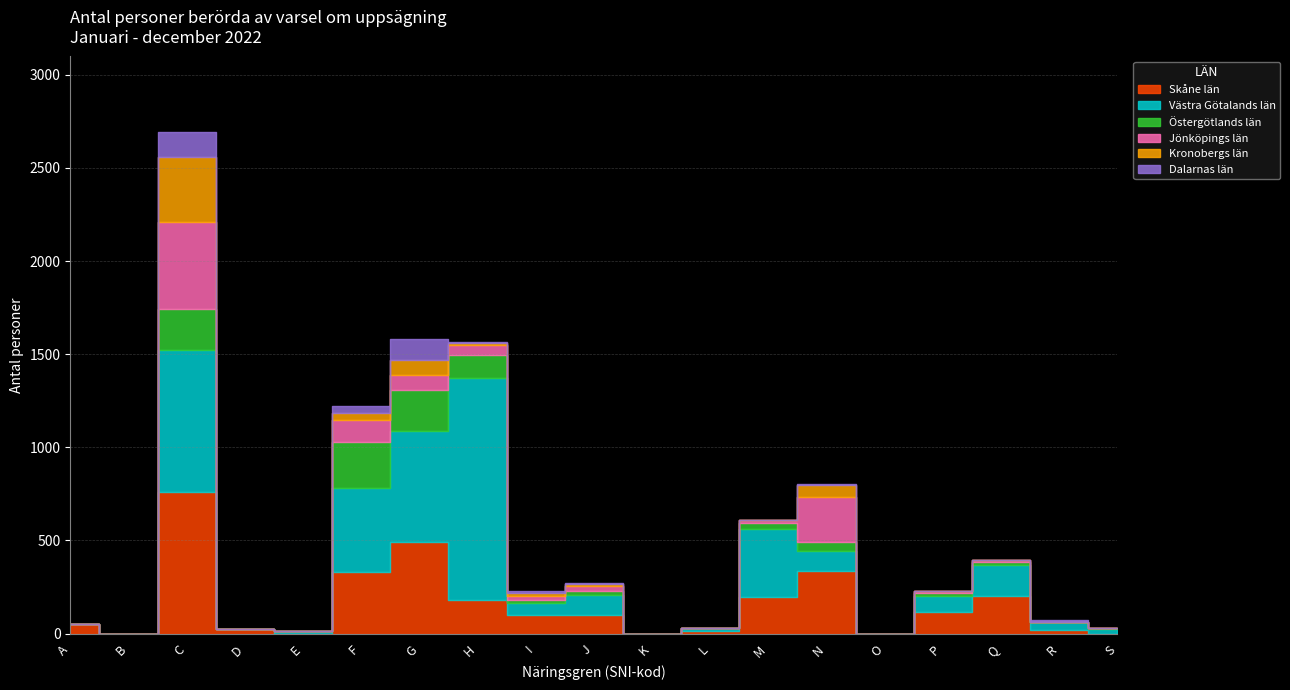

Where is Jönköpings län nearest to the value 518?

C